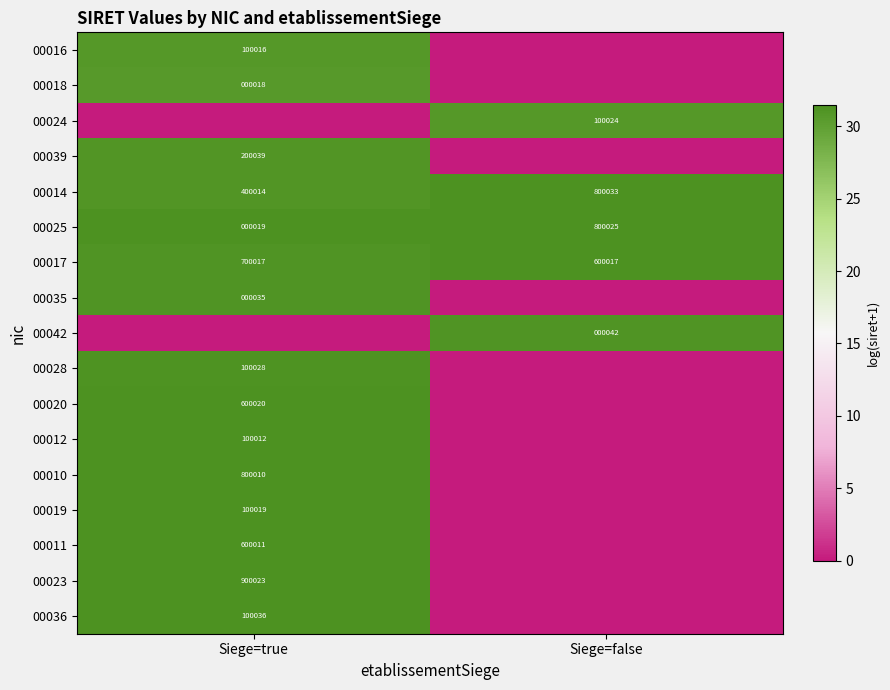

The value of 00039 at Siege=true is 102093. True or false?

False